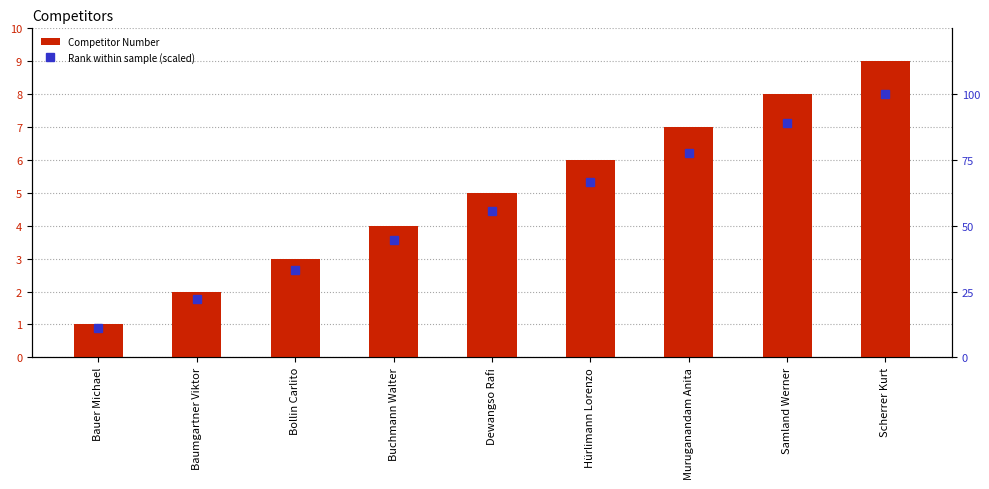

What is the maximum value for Rank within sample (scaled)?

100.0